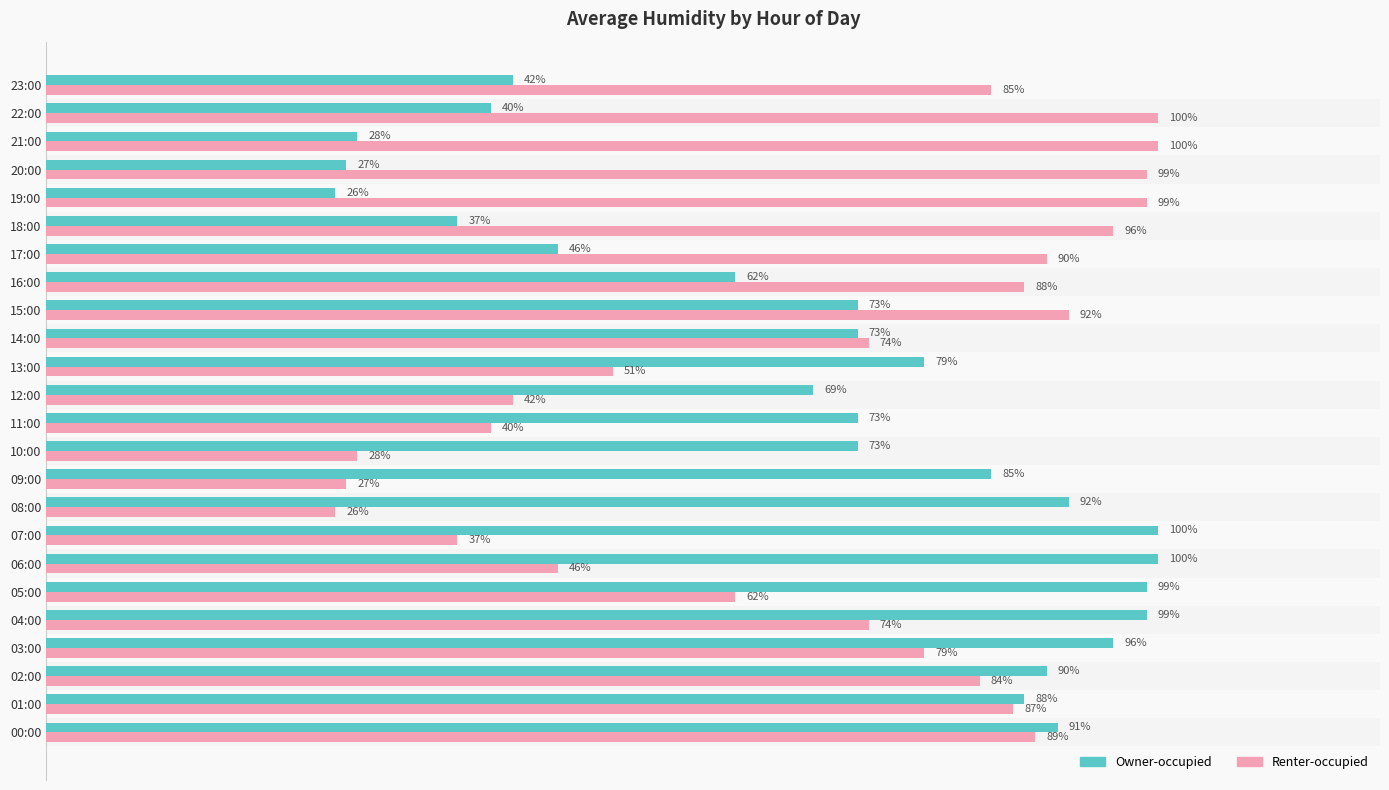

Rank the series by their average value, from lowest to highest.

Owner-occupied, Renter-occupied